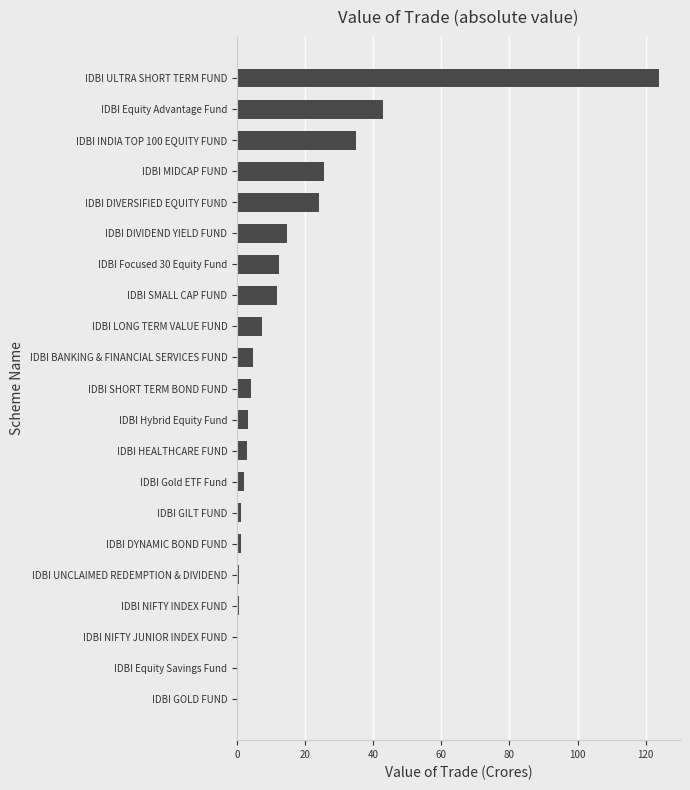

What is the approximate value at IDBI MIDCAP FUND?

25.5